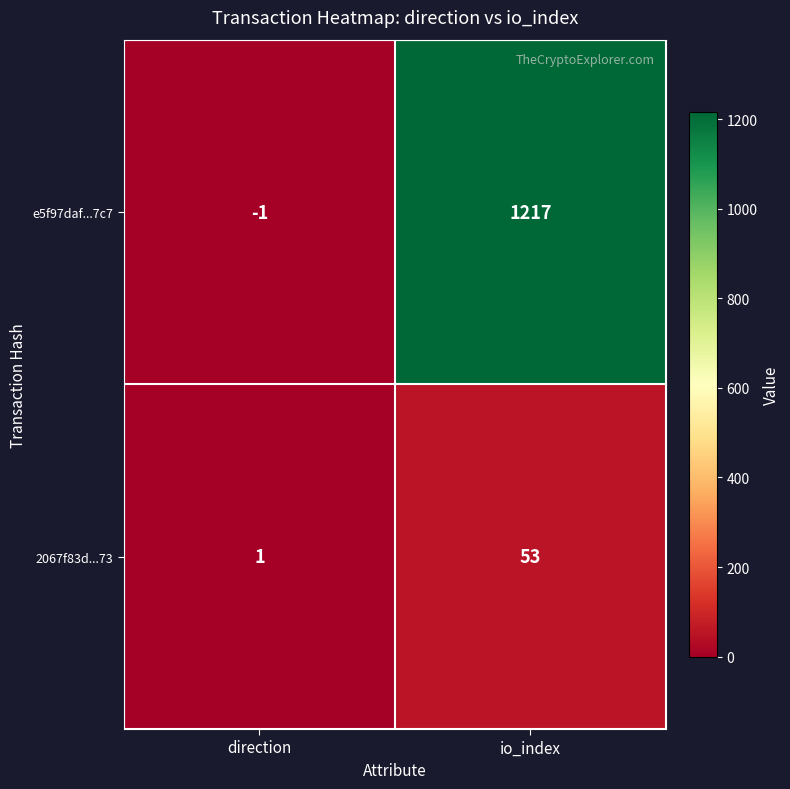

Which series has the largest range (max minus min)?

e5f97daf...7c7